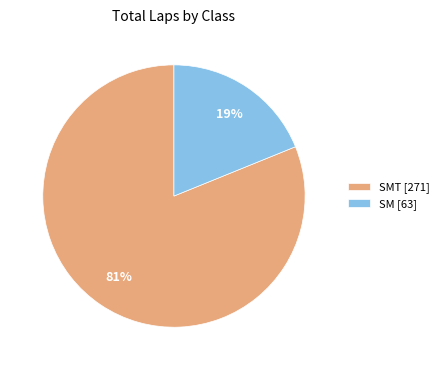

Is there a majority slice in this chart?

Yes